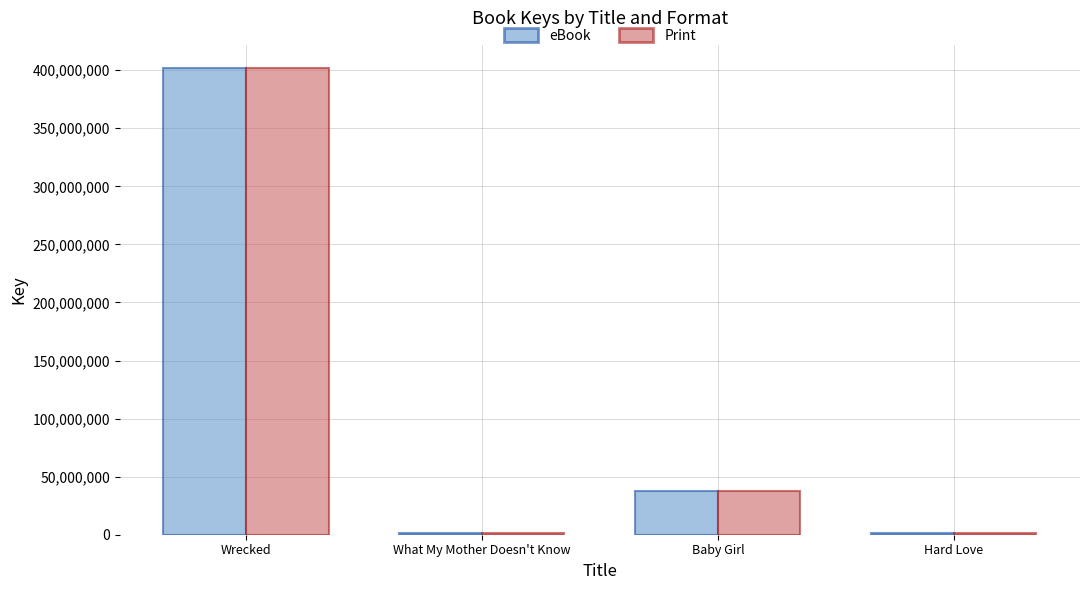

What is the total value across all series at Wrecked?

803472074